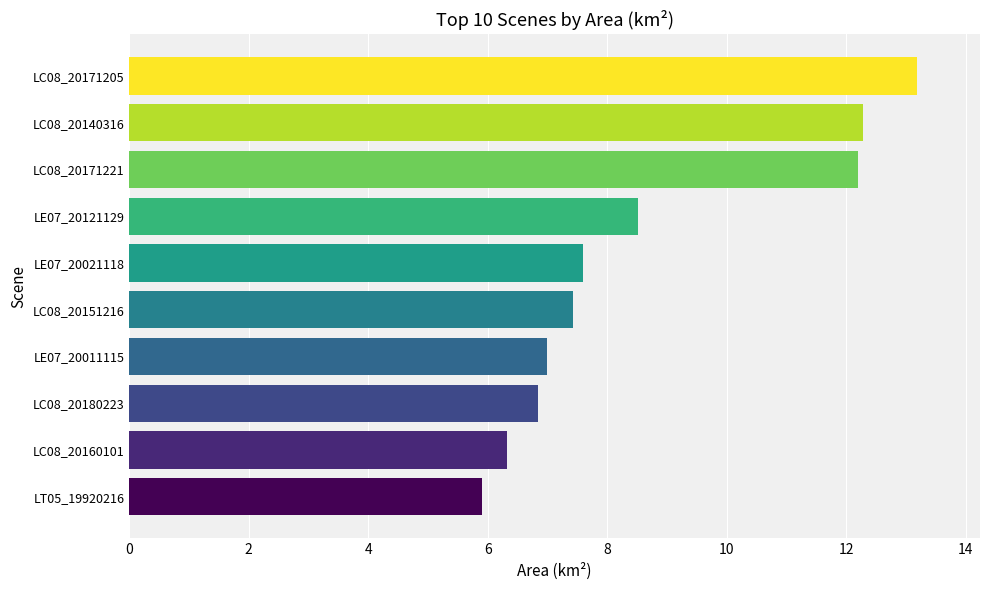

Reading bottom to top, transcribe all the data shown in this chart.

5.9	6.3	6.8	7.0	7.4	7.6	8.5	12.2	12.3	13.2